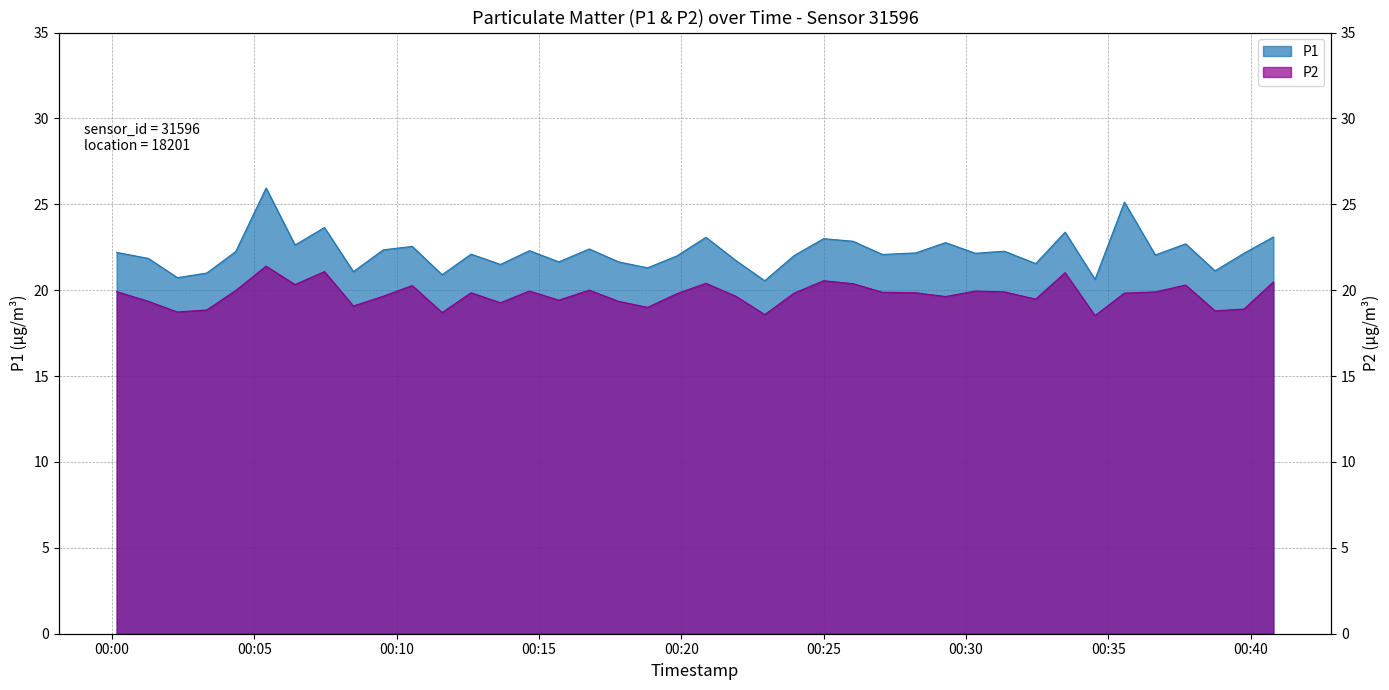

Reading right to left, extract all data points from this chart.

P1: 23.1	22.1	21.1	22.7	22.1	25.1	20.6	23.4	21.6	22.3	22.1	22.8	22.2	22.1	22.9	23.0	22.0	20.6	21.7	23.1	22.0	21.3	21.6	22.4	21.6	22.3	21.5	22.1	20.9	22.6	22.4	21.1	23.6	22.6	25.9	22.2	21.0	20.7	21.9	22.2
P2: 20.5	18.9	18.8	20.3	19.9	19.8	18.5	21.0	19.5	19.9	19.9	19.6	19.9	19.9	20.4	20.6	19.8	18.6	19.6	20.4	19.8	19.0	19.4	20.0	19.4	19.9	19.3	19.9	18.7	20.3	19.6	19.1	21.1	20.3	21.4	20.0	18.9	18.7	19.4	19.9